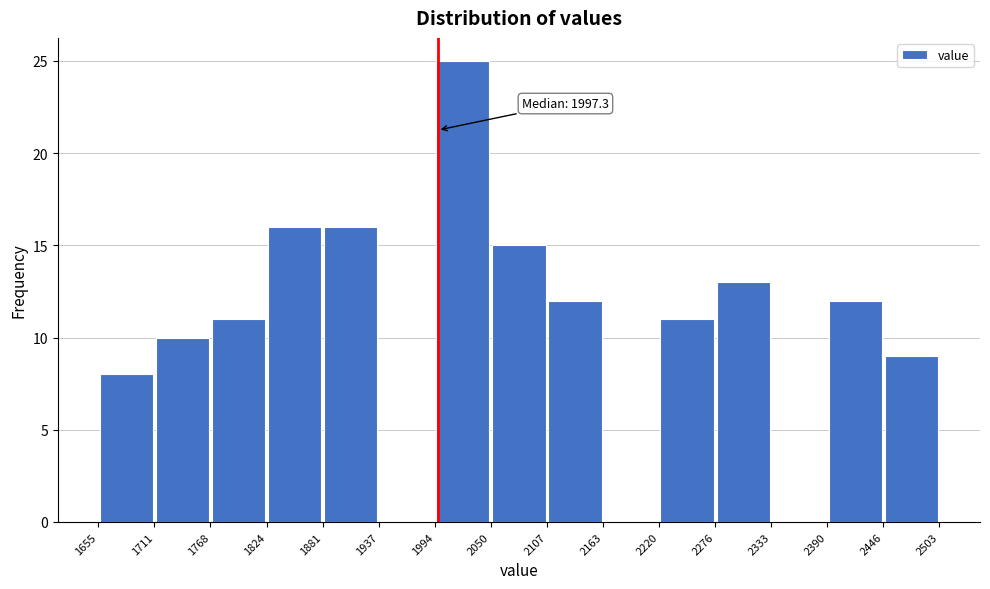

Over which range of the x-axis is the bar tallest?

1994 to 2050